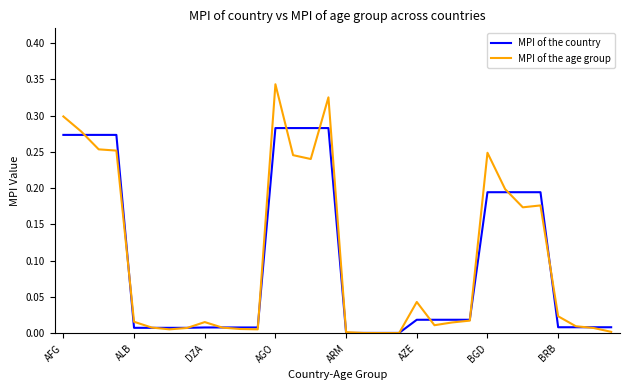

What are all the series names shown in the legend?

MPI of the country, MPI of the age group